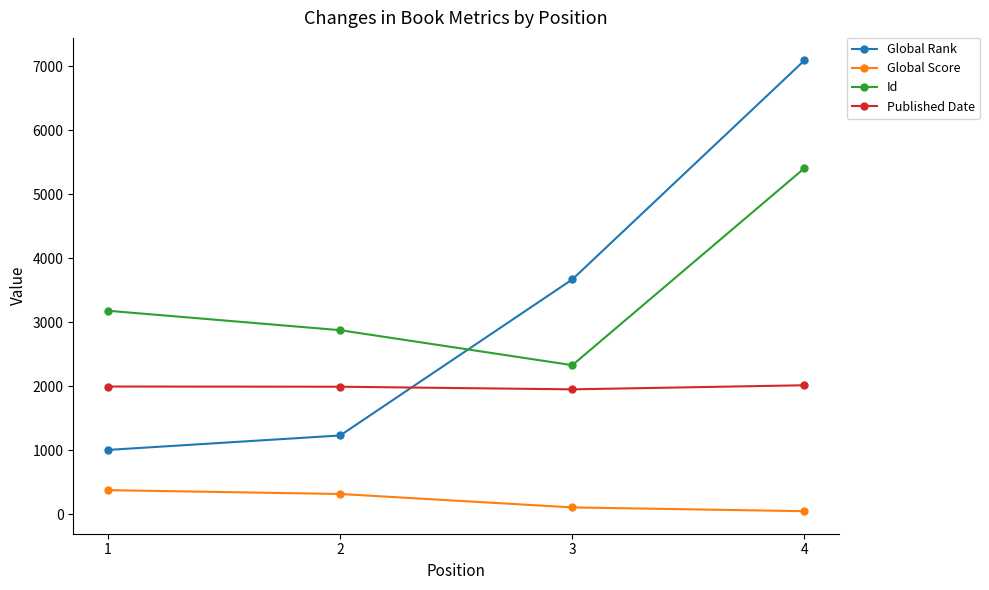

How many data points in Global Rank are less than 3670?

2